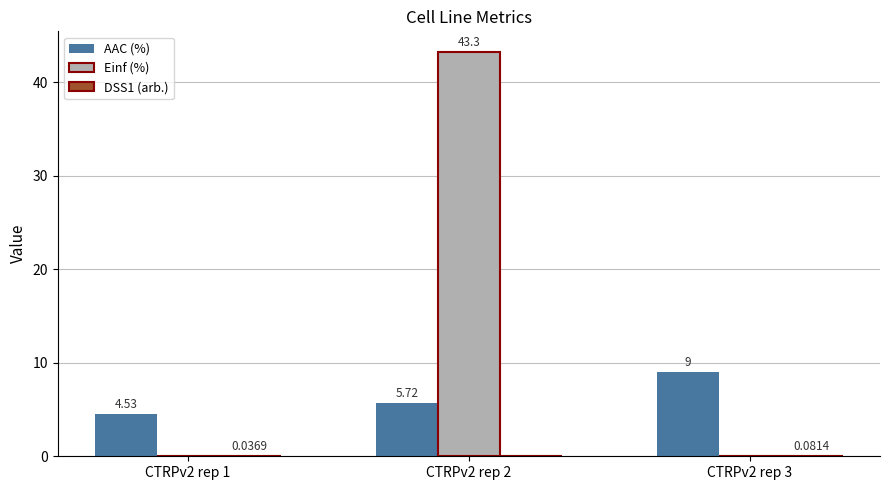

What is the spread (max minus min) of values at CTRPv2 rep 2?

43.3